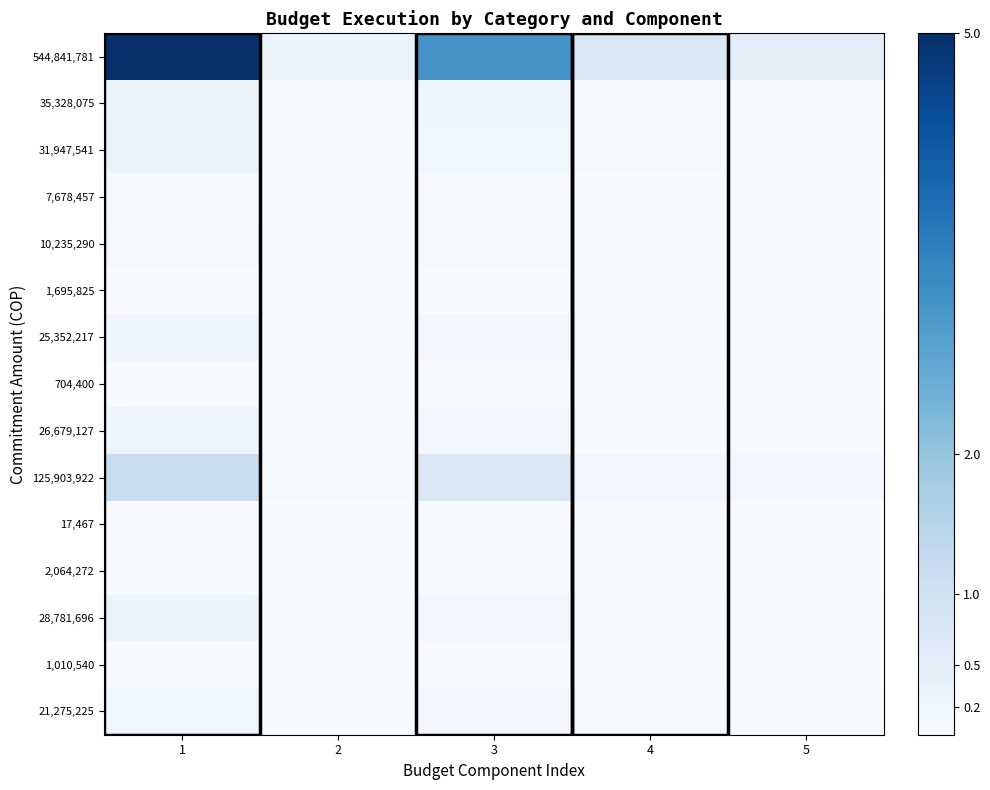

Which category has the lowest value across all series?

2